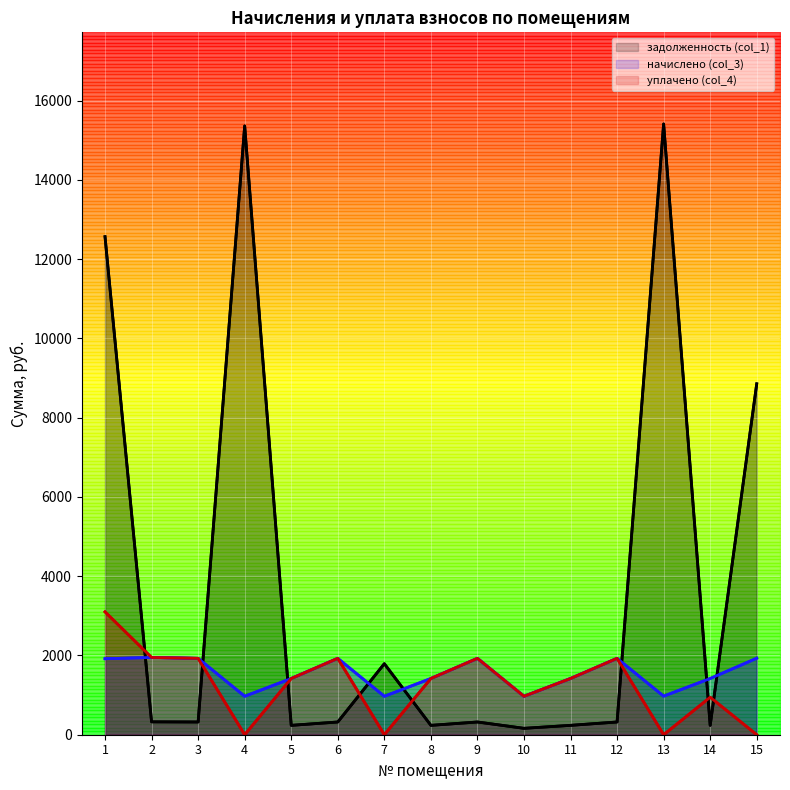

How many interior local valleys does the начислено (col_3) series have?

4